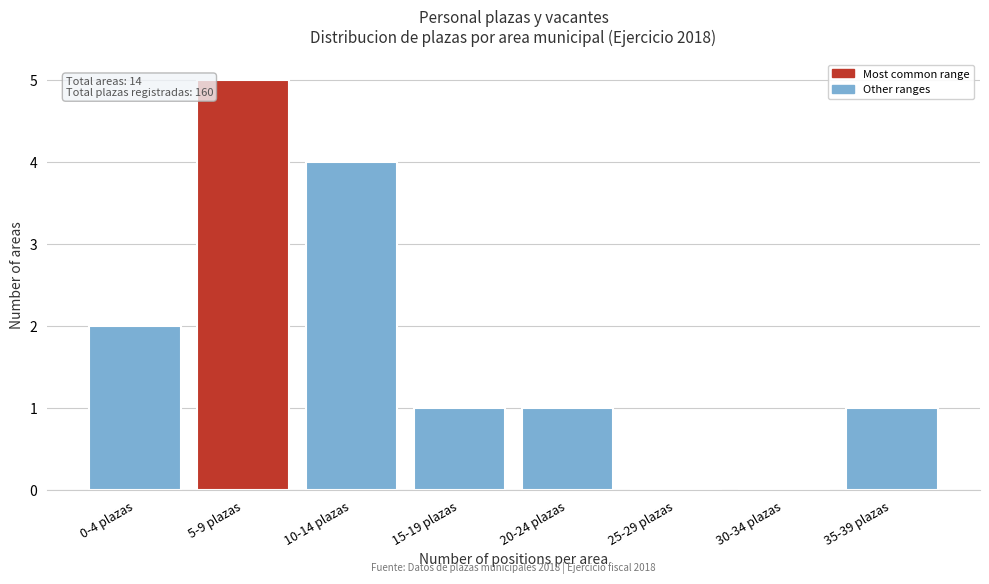

Reading left to right, list all the values displayed in this chart.

0-4 plazas=2	5-9 plazas=5	10-14 plazas=4	15-19 plazas=1	20-24 plazas=1	25-29 plazas=0	30-34 plazas=0	35-39 plazas=1